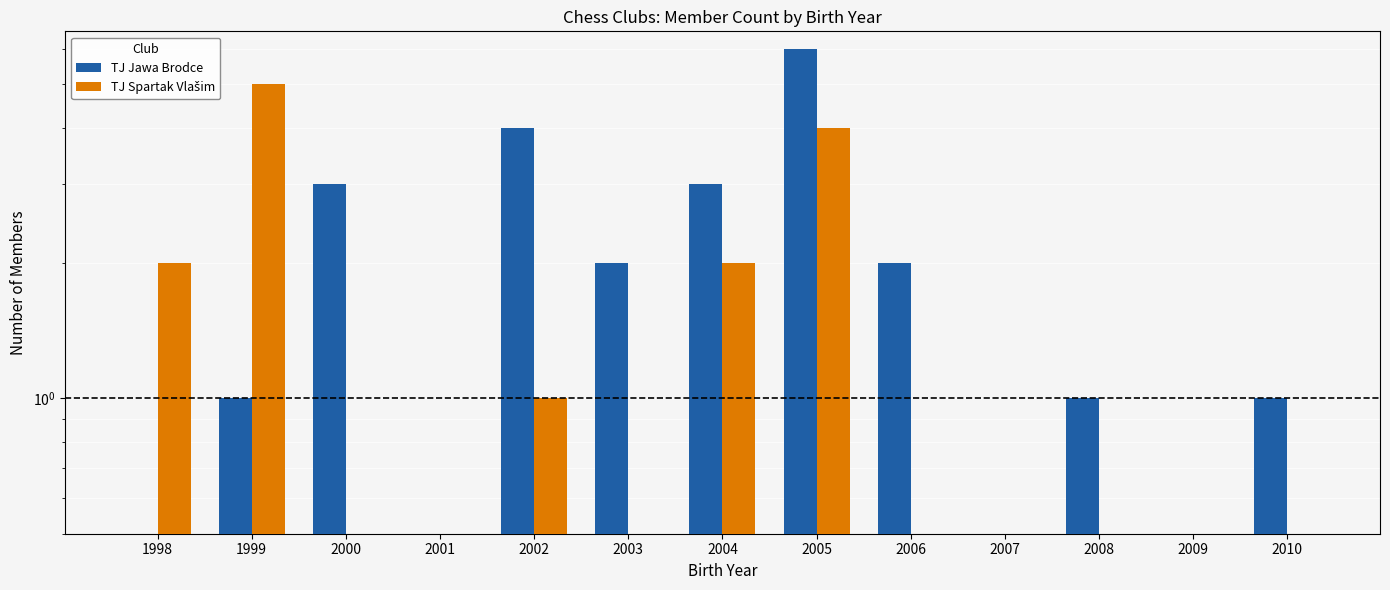

What is the difference between the maximum and minimum values in the TJ Spartak Vlašim series?

5